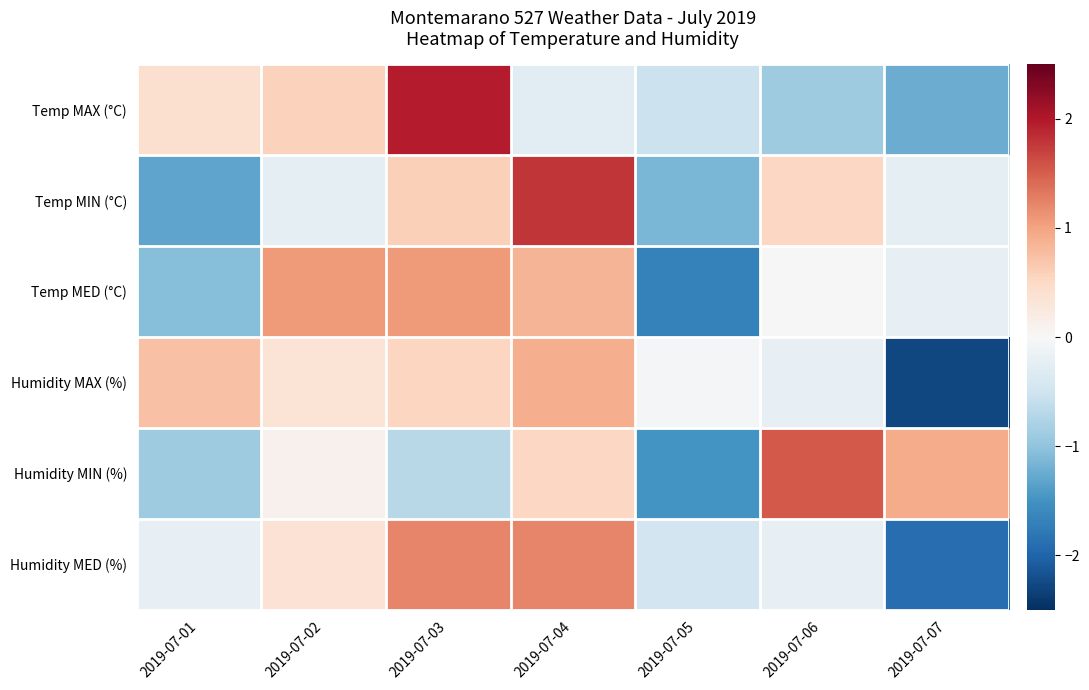

Between 2019-07-06 and 2019-07-07, which series saw the biggest shift?

Humidity MAX (%)